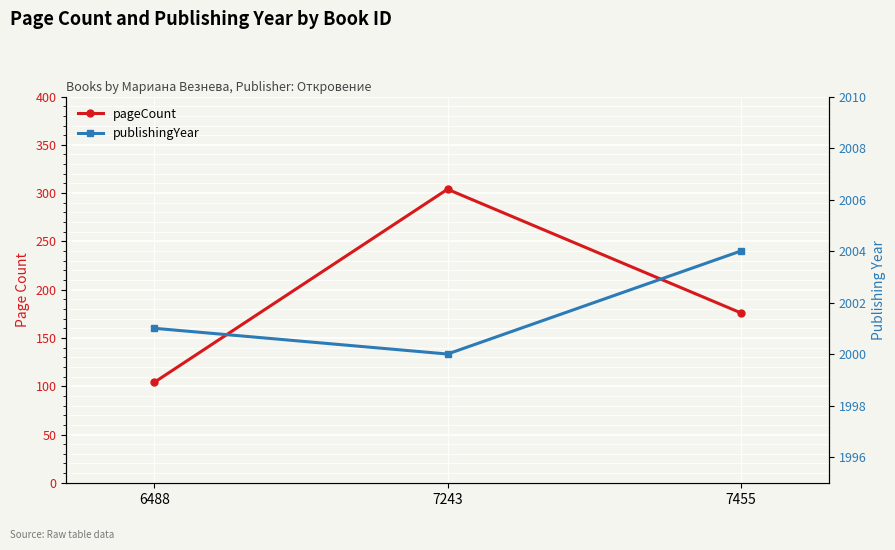

At which category is the sum across all series the highest?

7243